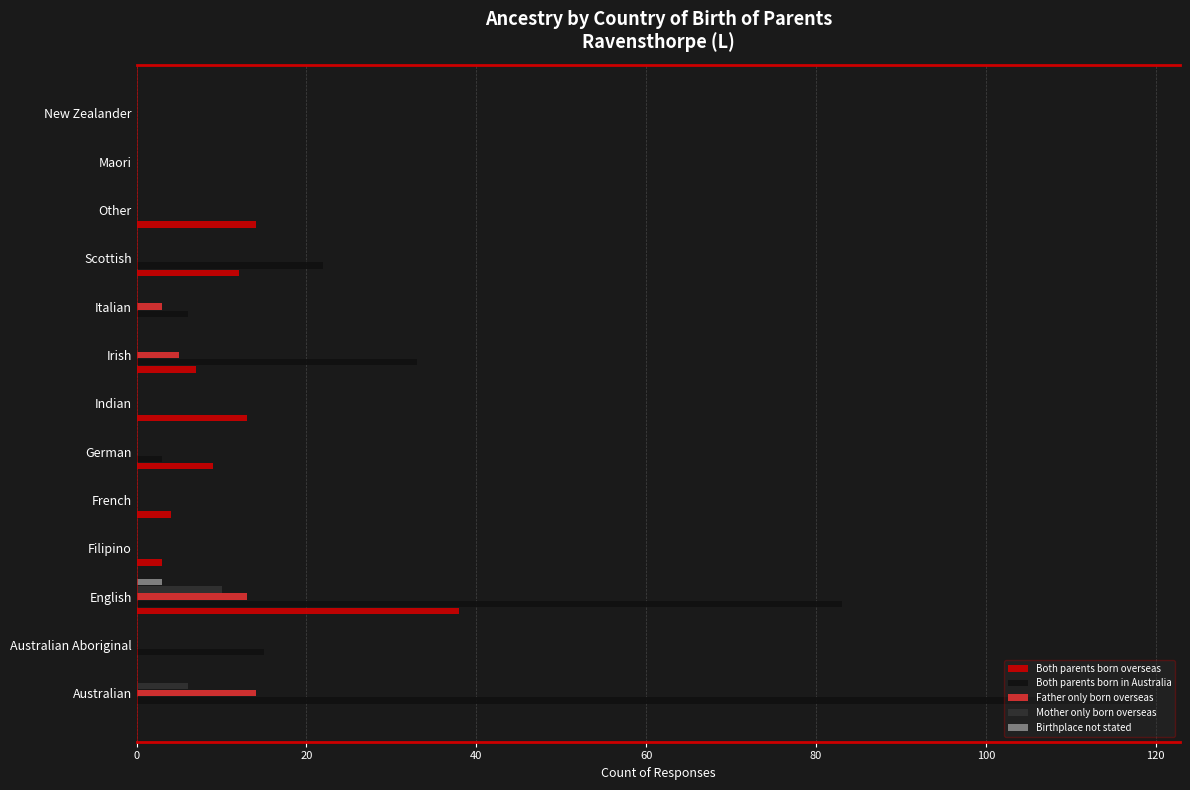

The value of Both parents born overseas at Italian is 0. True or false?

True